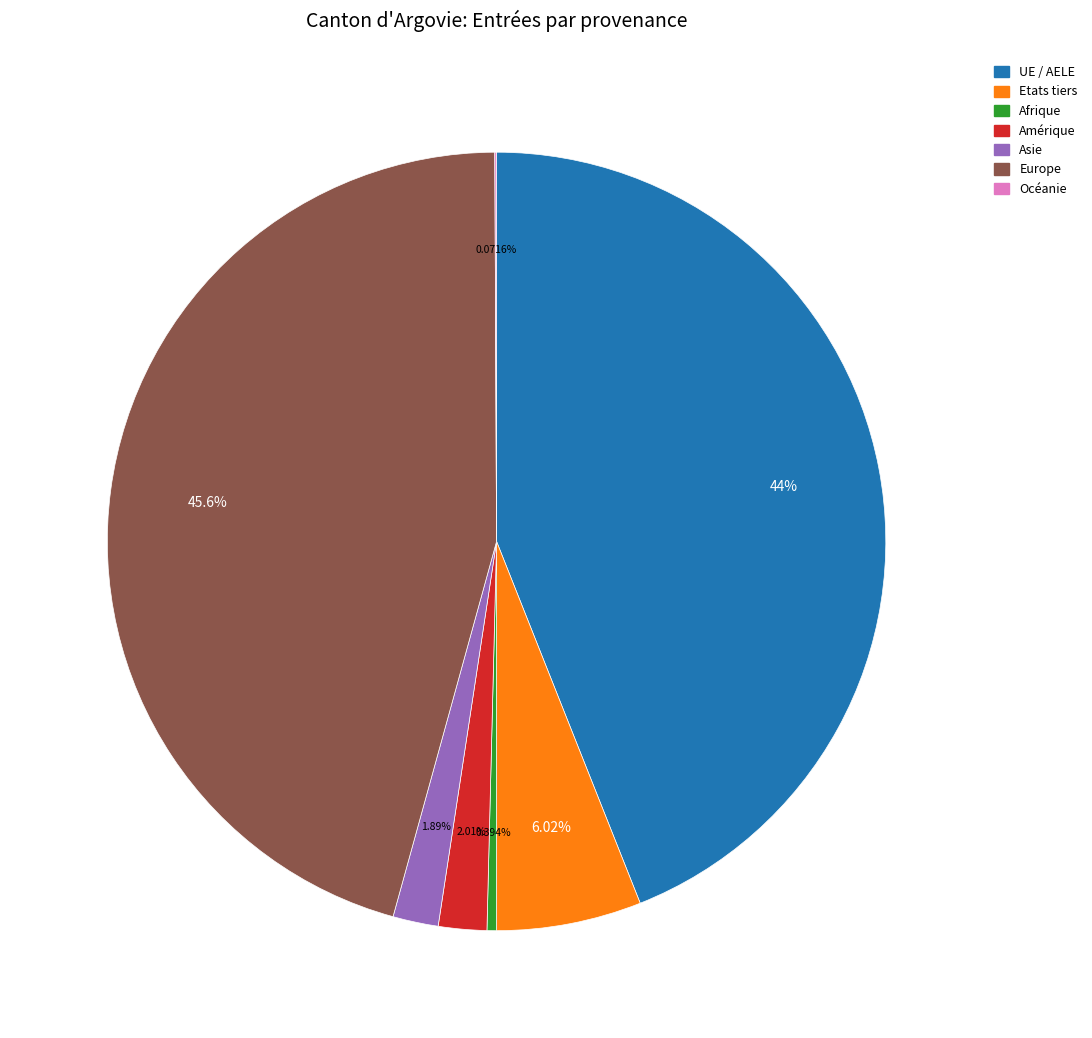

Which slice is the largest?

Europe